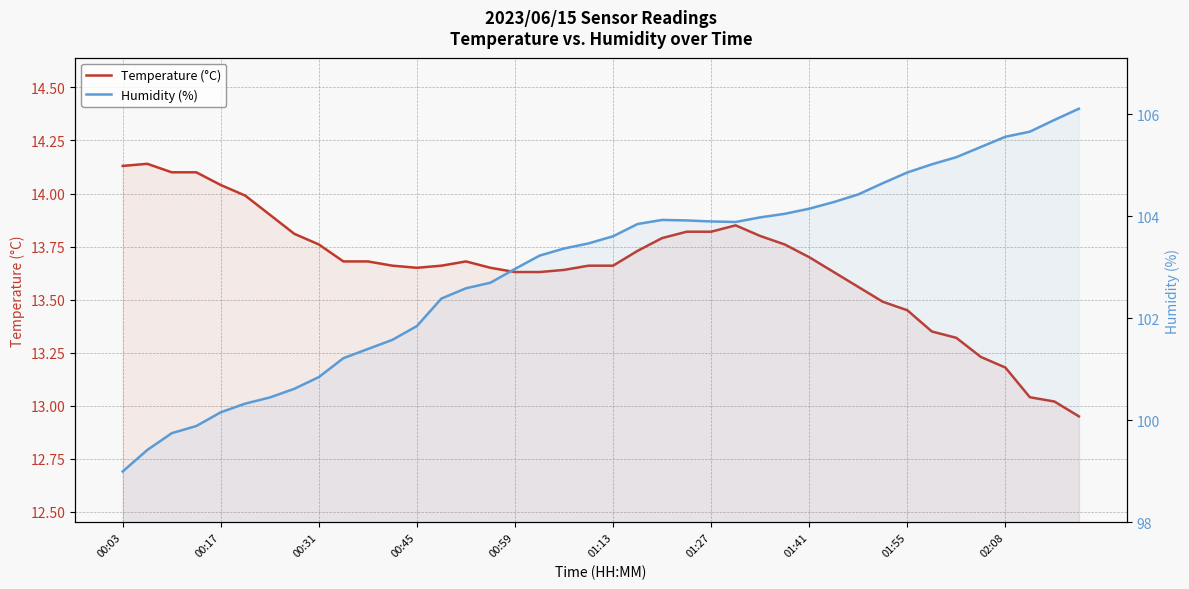

What are all the series names shown in the legend?

Temperature (°C), Humidity (%)